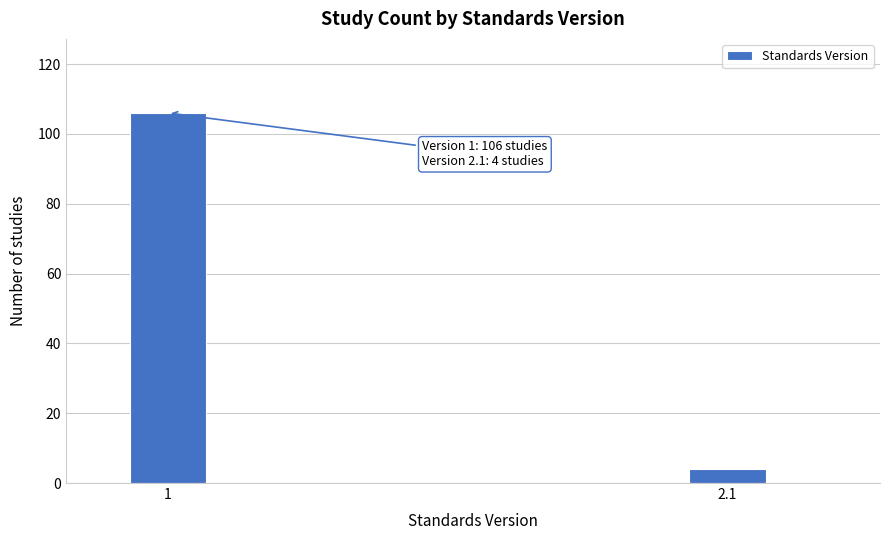

Reading right to left, what are all the values shown in this chart?

4	106